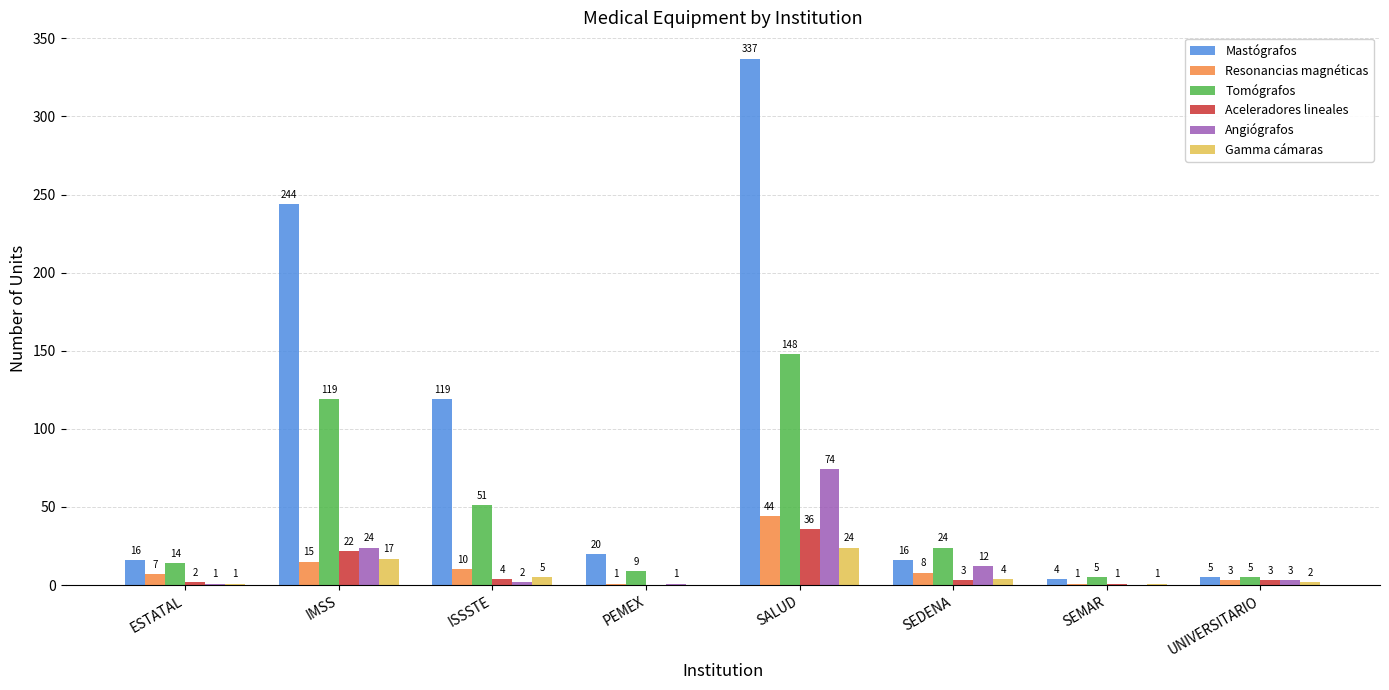

What is the maximum value shown in the chart?

337